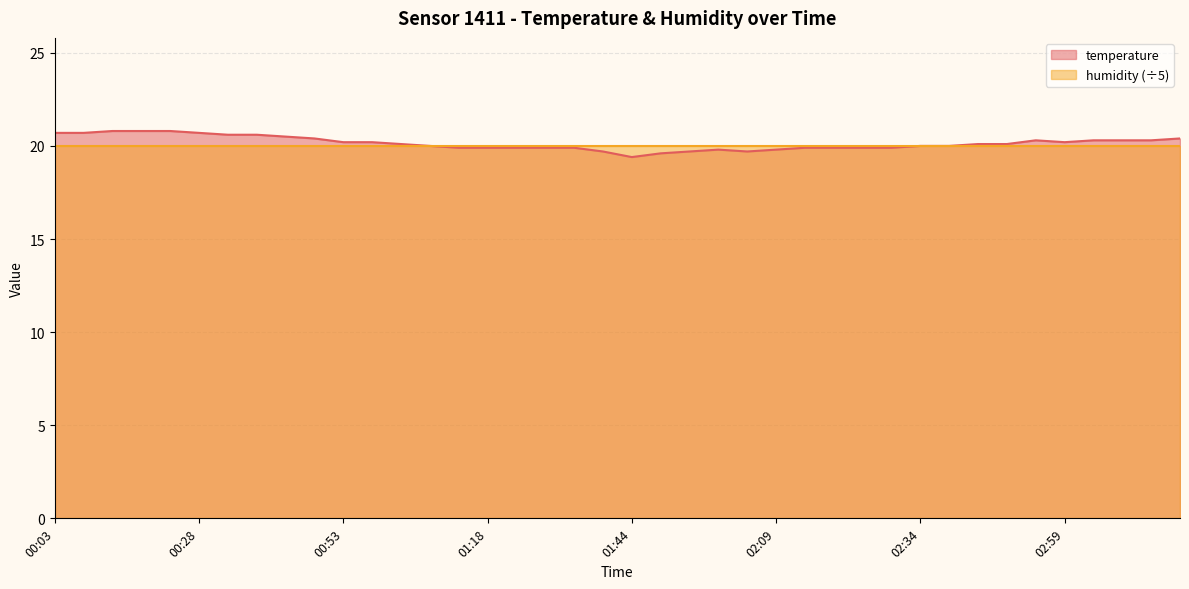

Reading left to right, extract all data points from this chart.

20.7	20.7	20.8	20.8	20.8	20.7	20.6	20.6	20.5	20.4	20.2	20.2	20.1	20.0	19.9	19.9	19.9	19.9	19.9	19.7	19.4	19.6	19.7	19.8	19.7	19.8	19.9	19.9	19.9	19.9	20.0	20.0	20.1	20.1	20.3	20.2	20.3	20.3	20.3	20.4